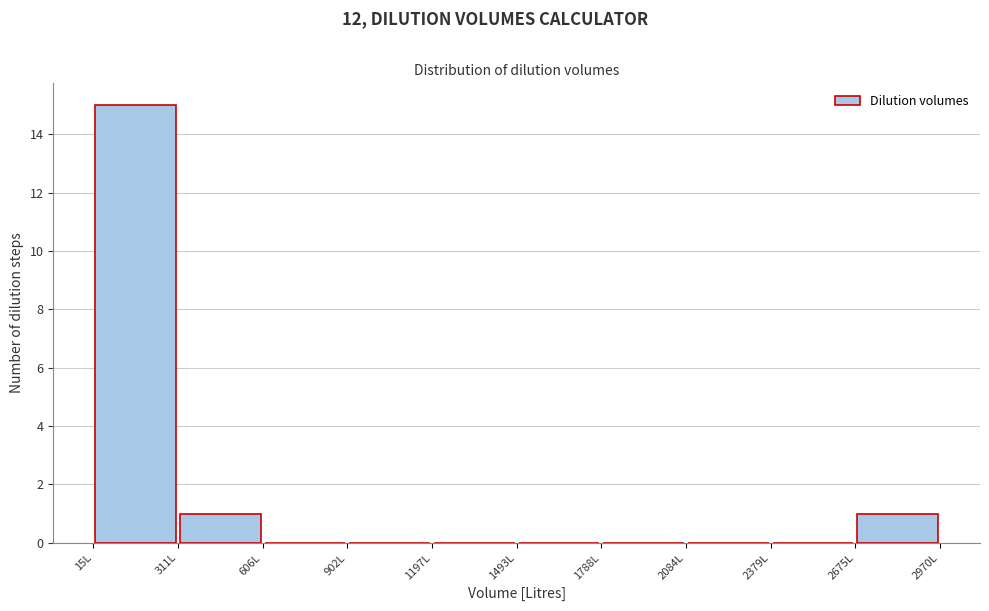

Reading left to right, transcribe this chart: for each bar, give the range it covers on the x-axis and its height. Neither the bar edges nor the heights are printed on the chart, so give them approximately, as read against the axes.

0 to 300: 15
300 to 600: 1
600 to 900: 0
900 to 1200: 0
1200 to 1500: 0
1500 to 1800: 0
1800 to 2100: 0
2100 to 2400: 0
2400 to 2650: 0
2650 to 2950: 1